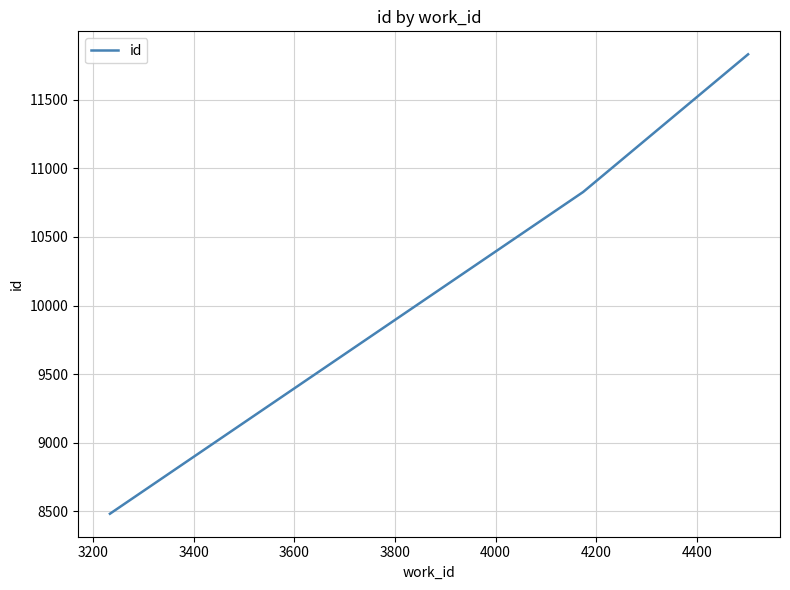

Does the chart display data point markers on the line(s)?

No